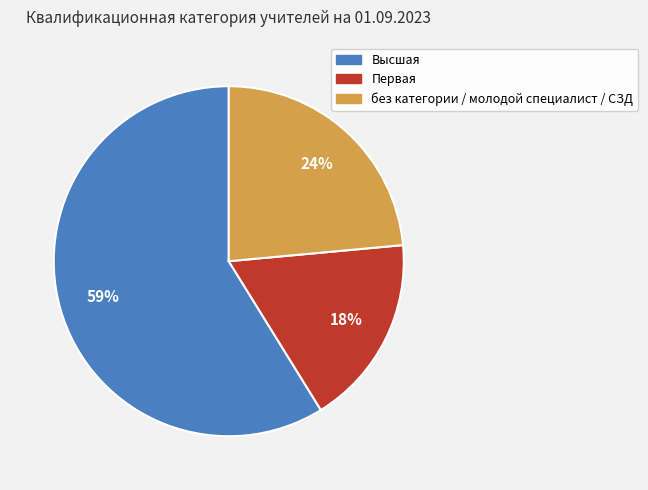

The Высшая slice represents 71% of the pie. True or false?

False